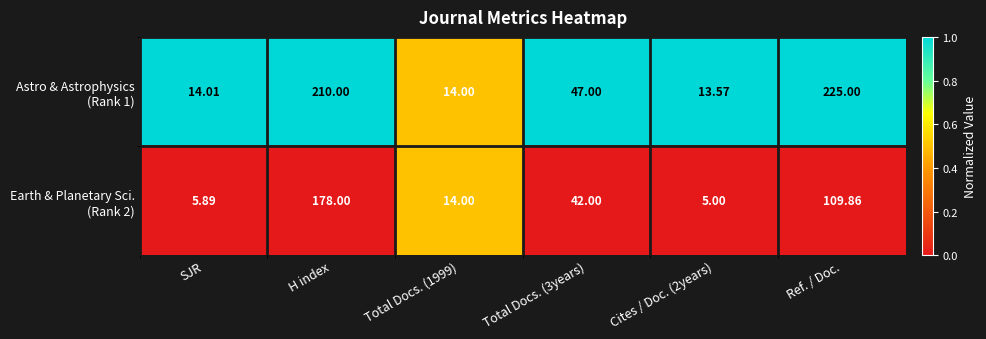

At which category is the sum across all series the highest?

H index